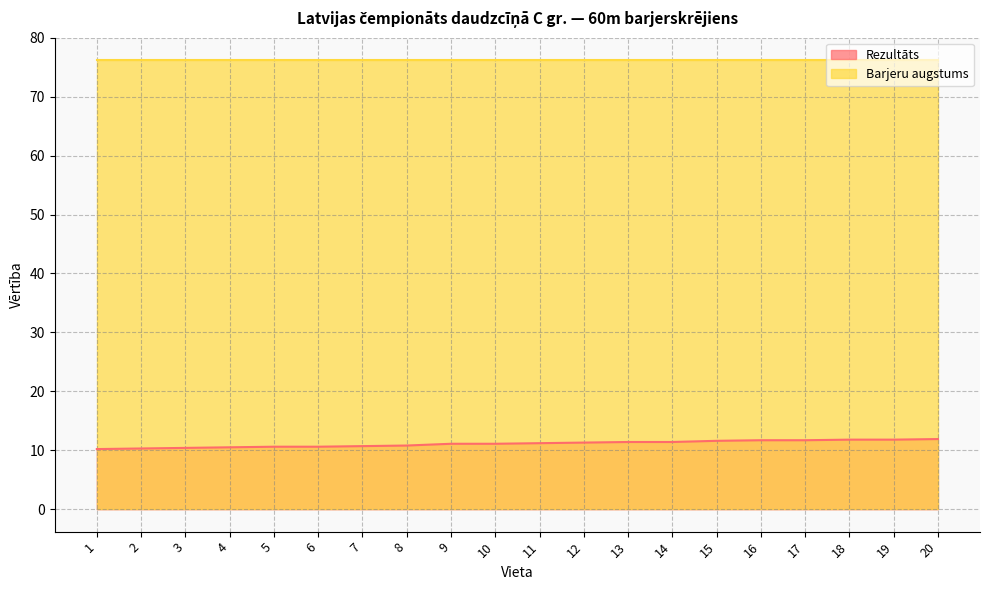

What is the difference between the maximum and second lowest values?

1.6